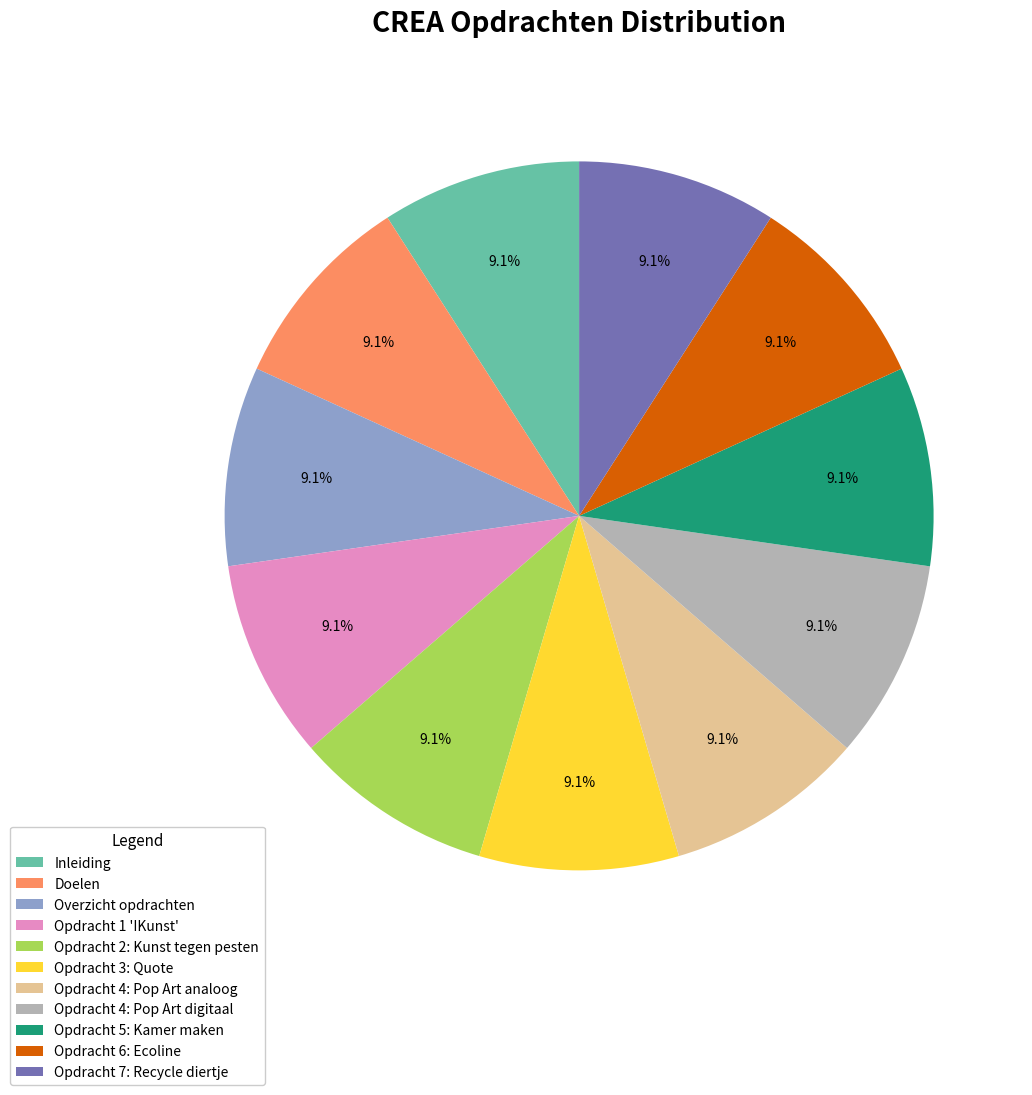

What portion of the pie excludes Opdracht 4: Pop Art digitaal?

90.9%